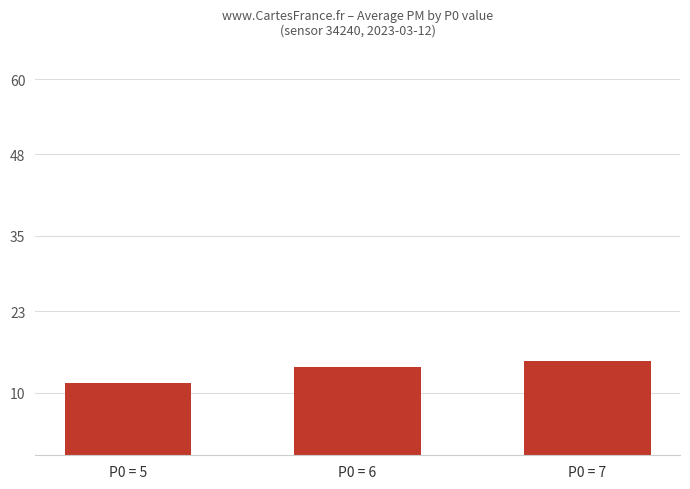

What is the change in value from P0 = 5 to P0 = 6?

+2.5